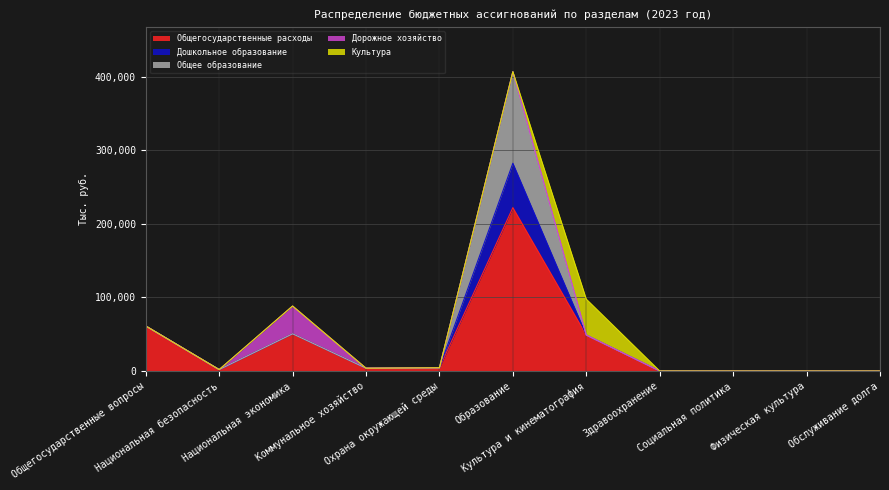

Which has a higher value, Общегосударственные вопросы or Образование?

Образование